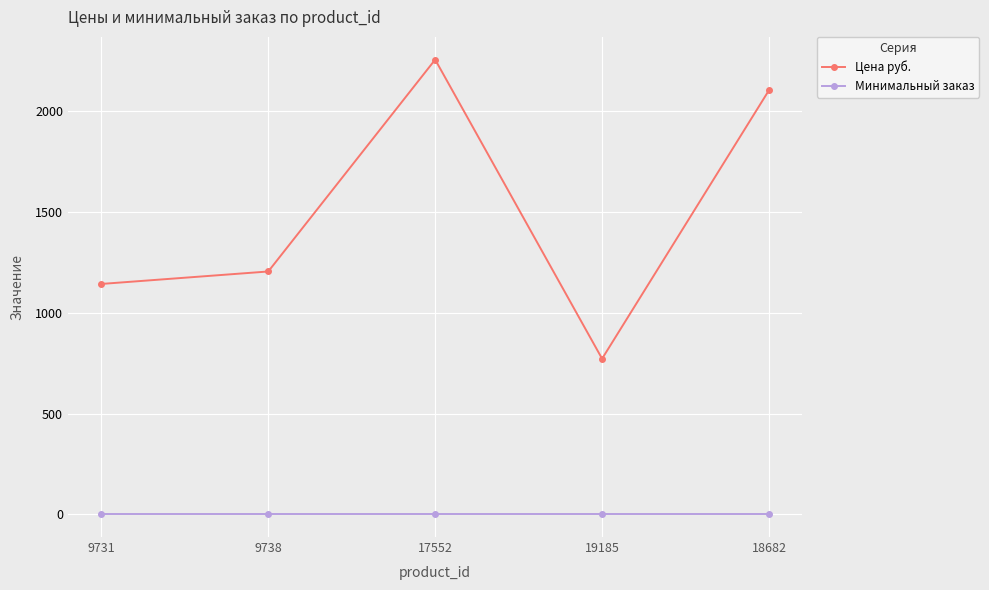

At 19185, list the series in order from smallest to largest.

Минимальный заказ, Цена руб.